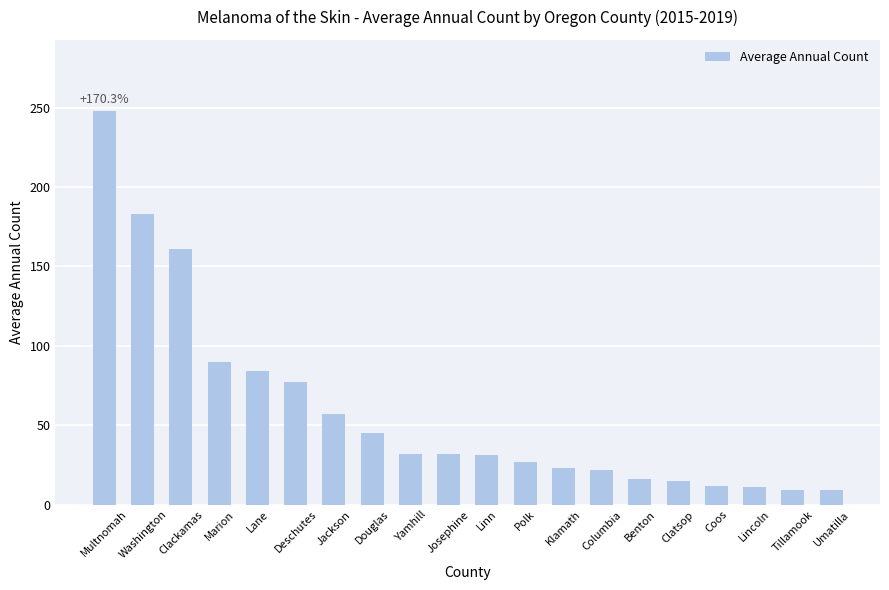

How many data points are less than 32?

10